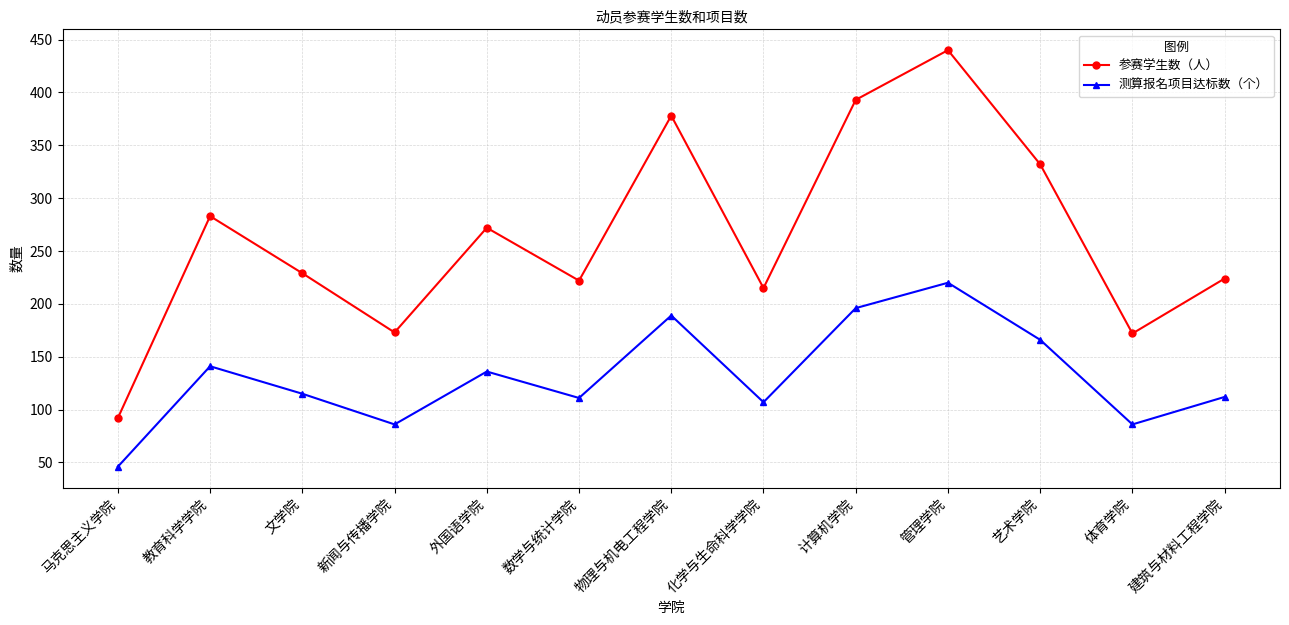

At which category does 测算报名项目达标数（个） reach its first local valley?

新闻与传播学院